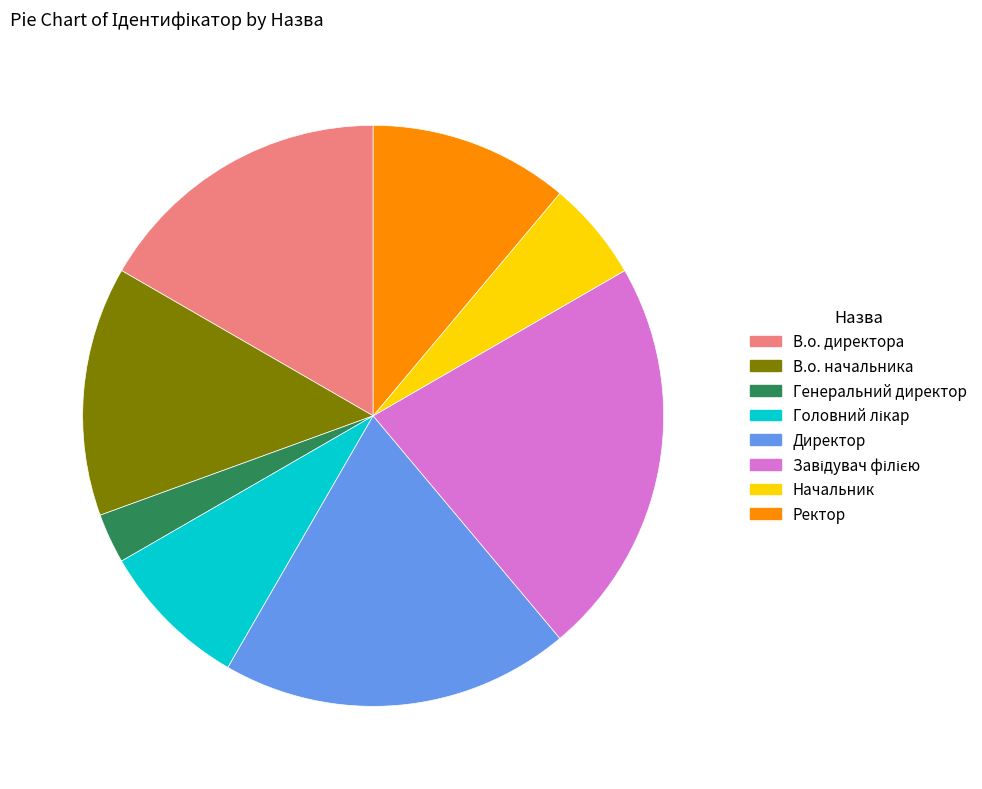

Is Генеральний директор the majority of the pie?

No